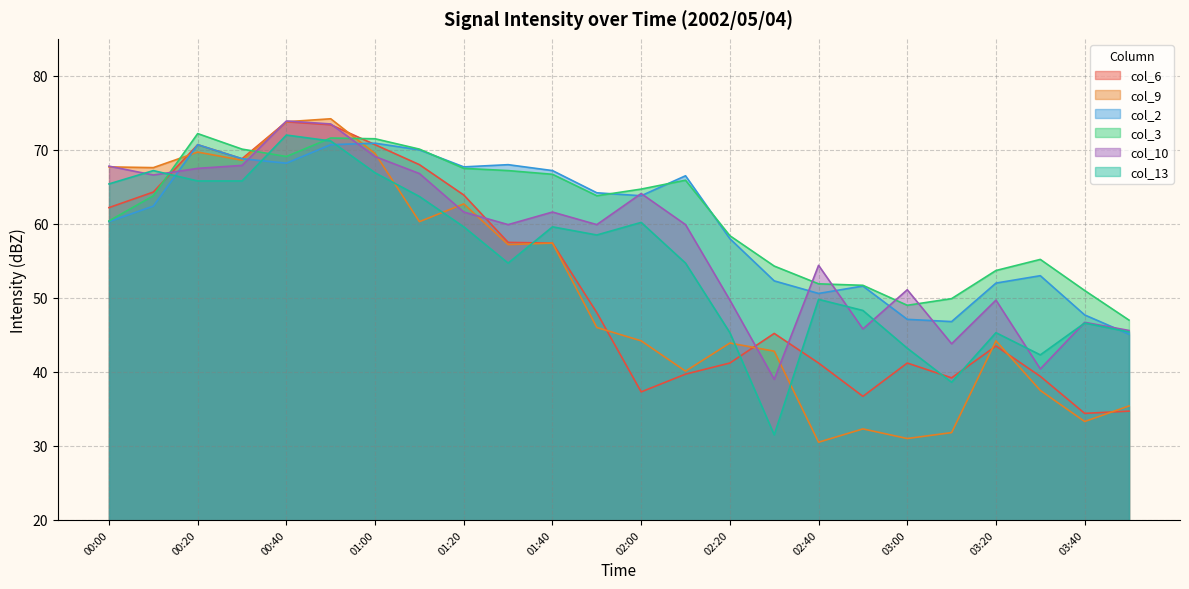

True or false: col_9 has a value of 44.2 at 02:00.

True